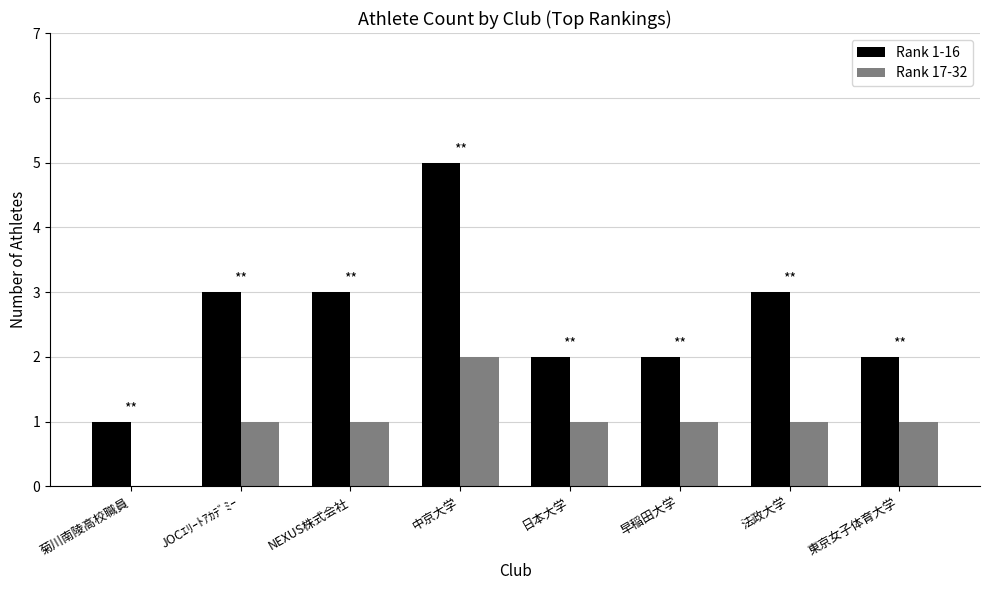

What are all the series names shown in the legend?

Rank 1-16, Rank 17-32